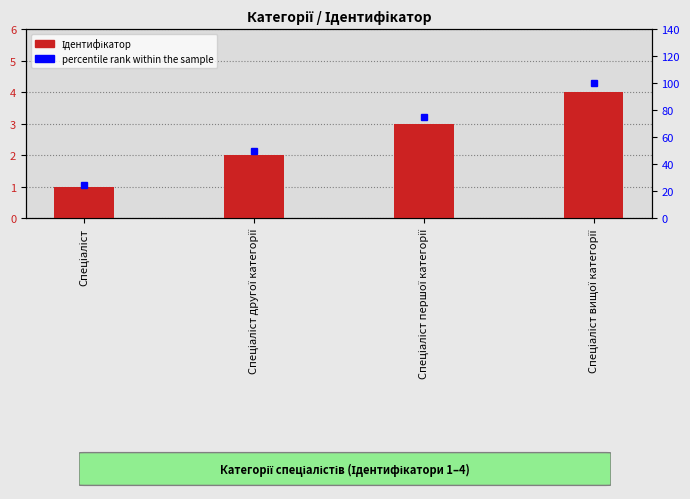

Reading left to right, extract all data points from this chart.

Ідентифікатор: 1	2	3	4
percentile rank within the sample: 25	50	75	100